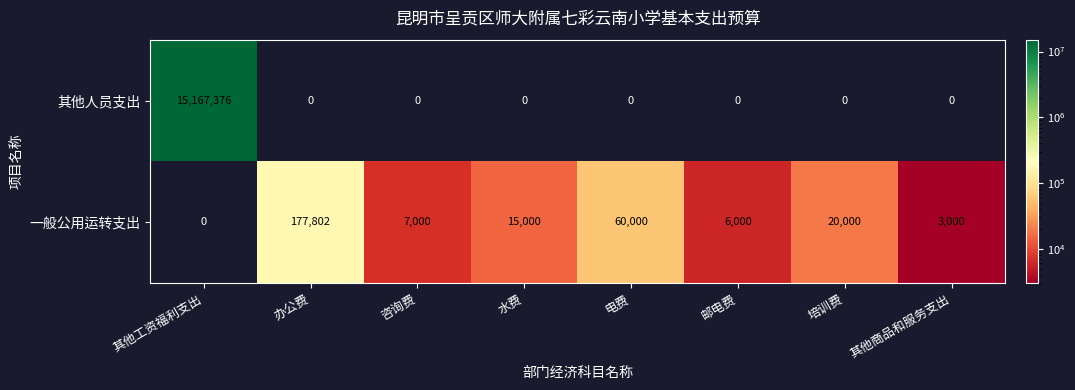

Rank the series by their maximum value, from highest to lowest.

其他人员支出, 一般公用运转支出